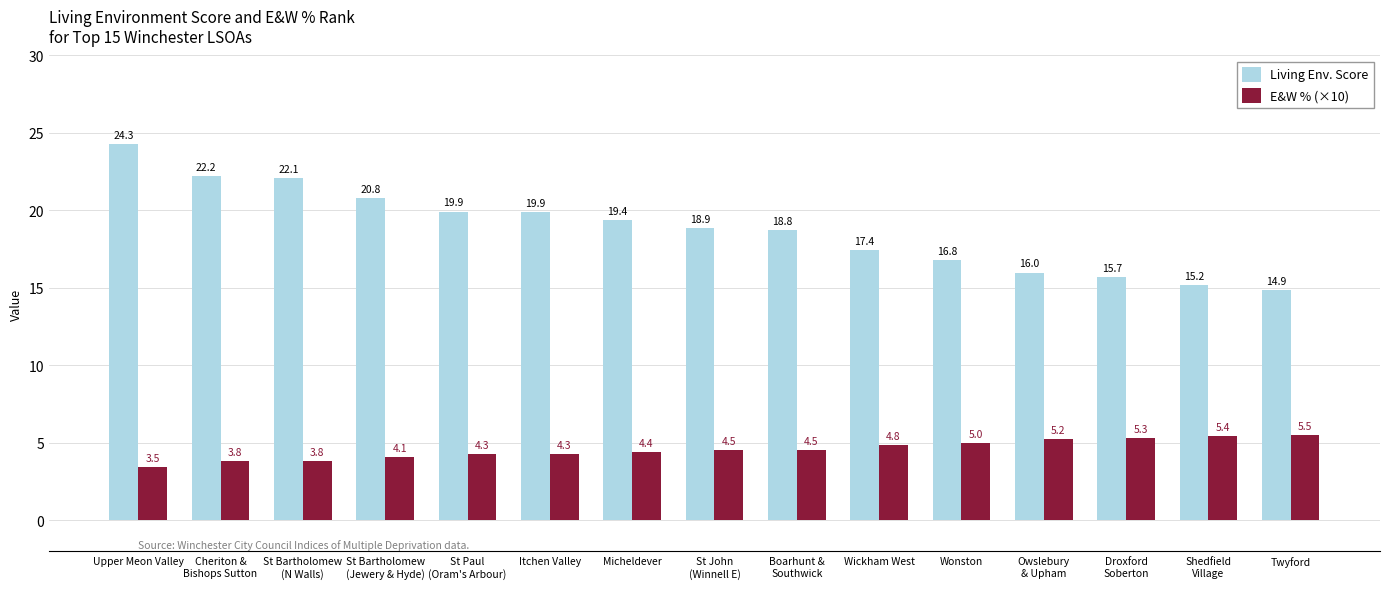

What is the difference between the E&W % (×10) values at Itchen Valley and Upper Meon Valley?

0.8